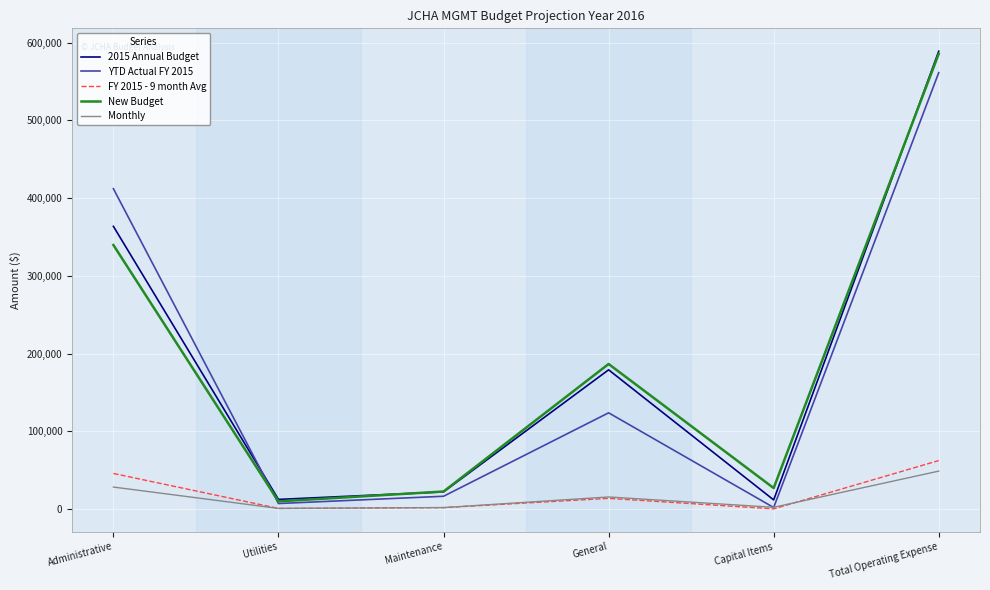

What is the average value of the New Budget series?

195217